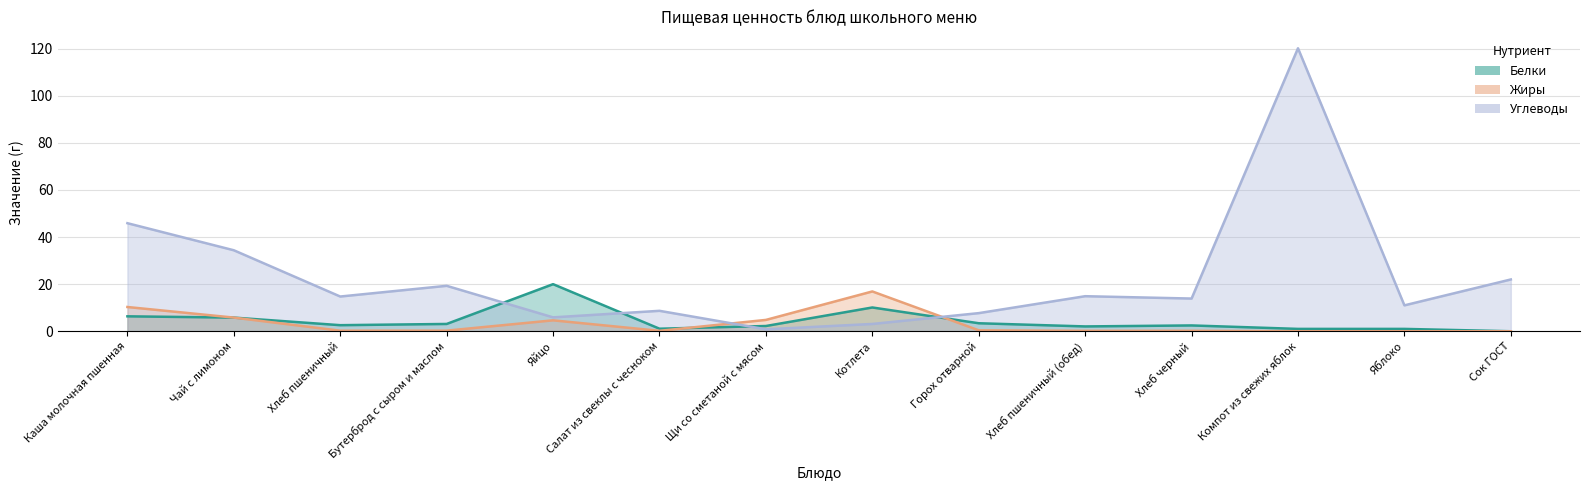

Reading left to right, list all the values displayed in this chart.

Белки: 6.3	5.8	2.6	3.1	20.0	1.1	2.2	10.1	3.4	2.0	2.5	1.0	1.0	0.0
Жиры: 10.3	5.8	0.2	0.3	4.6	0.2	4.8	16.9	0.4	0.2	0.2	0.0	0.0	0.0
Углеводы: 45.9	34.4	14.8	19.3	5.9	8.7	0.8	3.1	7.7	14.9	13.9	120.2	11.0	22.0